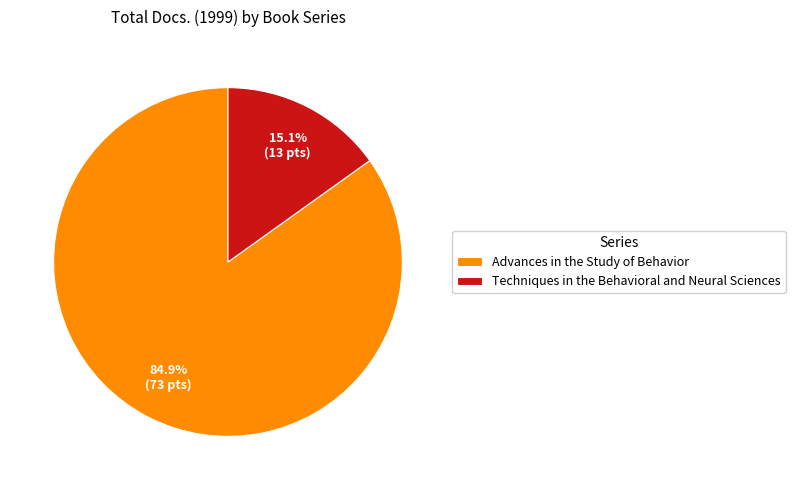

To the nearest percent, what is the difference between the Techniques in the Behavioral and Neural Sciences and Advances in the Study of Behavior slice percentages?

70%